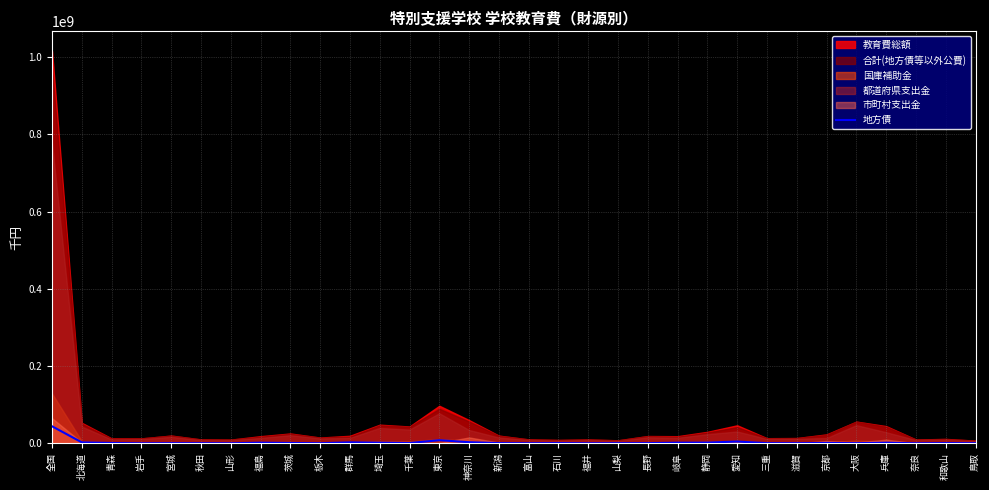

Which category has the lowest value across all series?

岩手